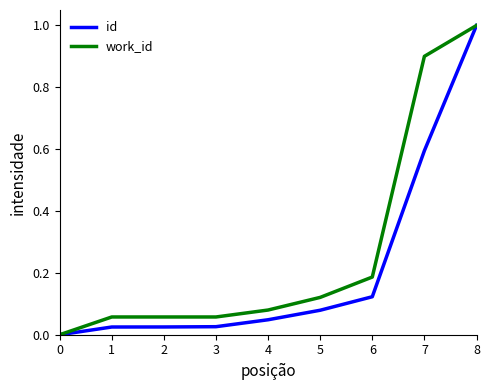

Which series changed the most between 0 and 6?

work_id